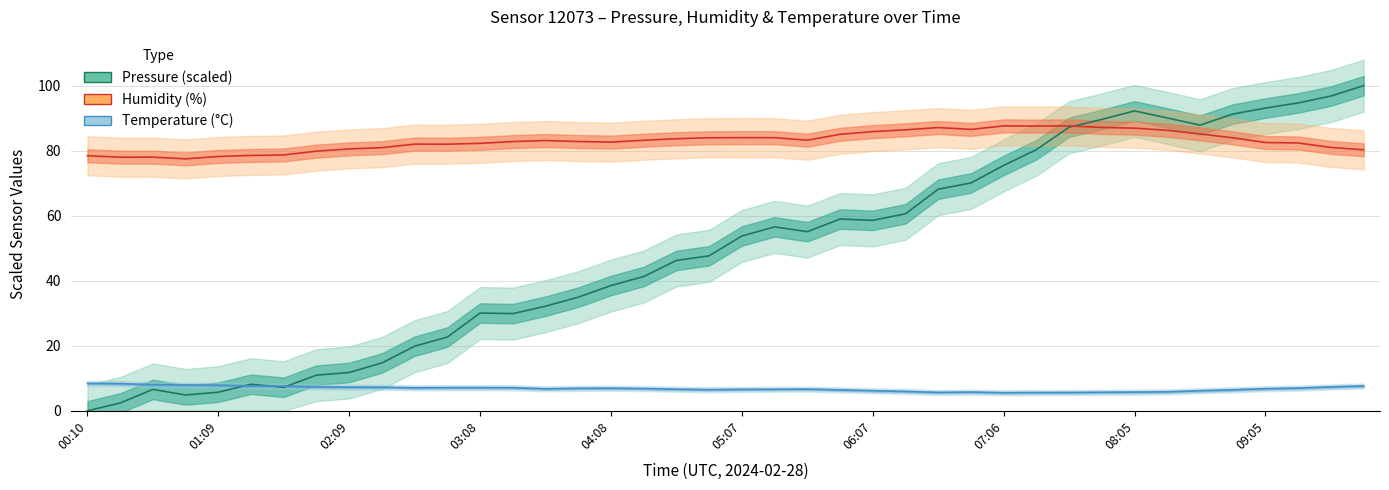

Between 34 and 29, which is larger?

34